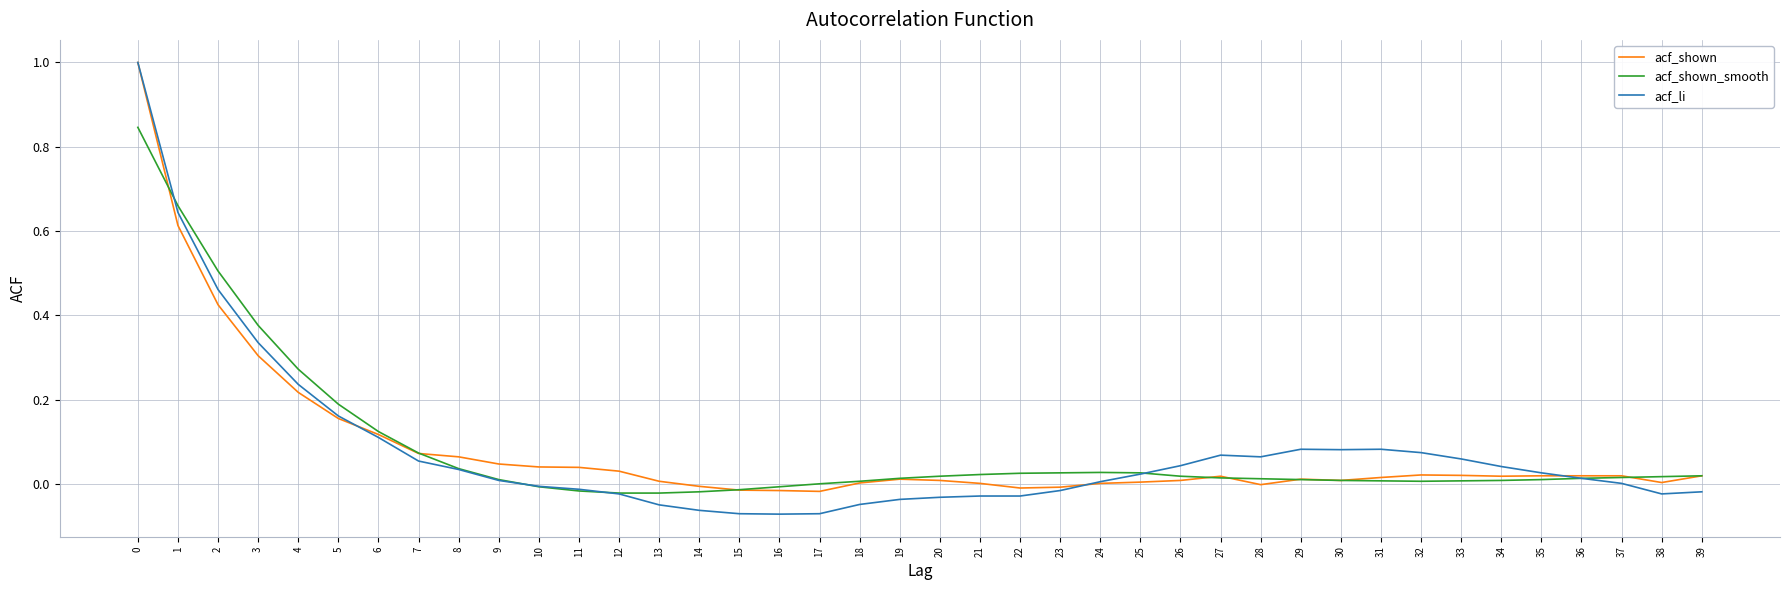

Count the number of data series in this chart.

3